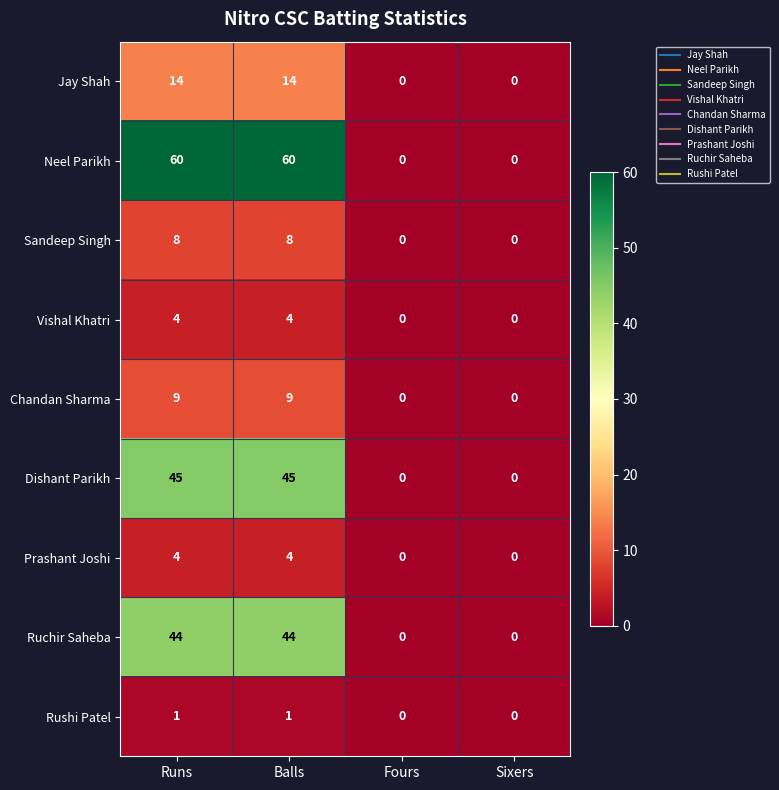

How many Ruchir Saheba values are between 0 and 44?

4